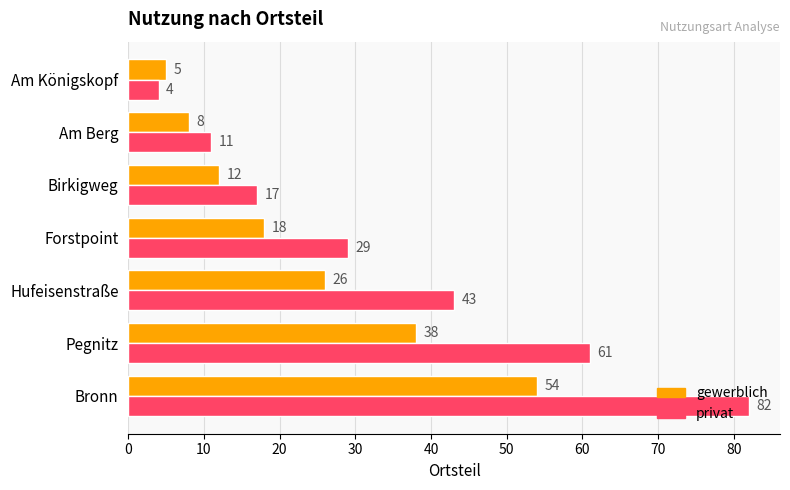

Which series has the largest total across all categories?

privat